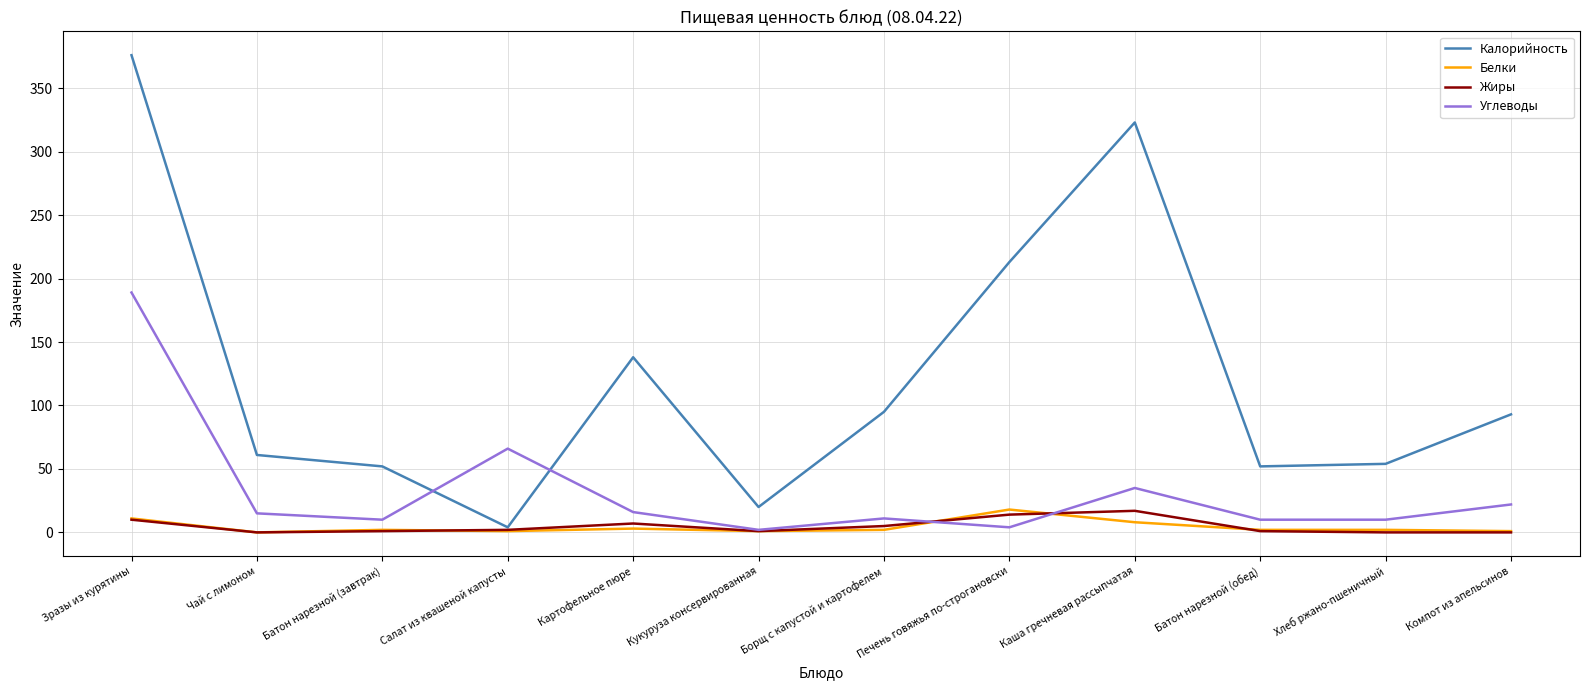

What is the maximum value shown in the chart?

376